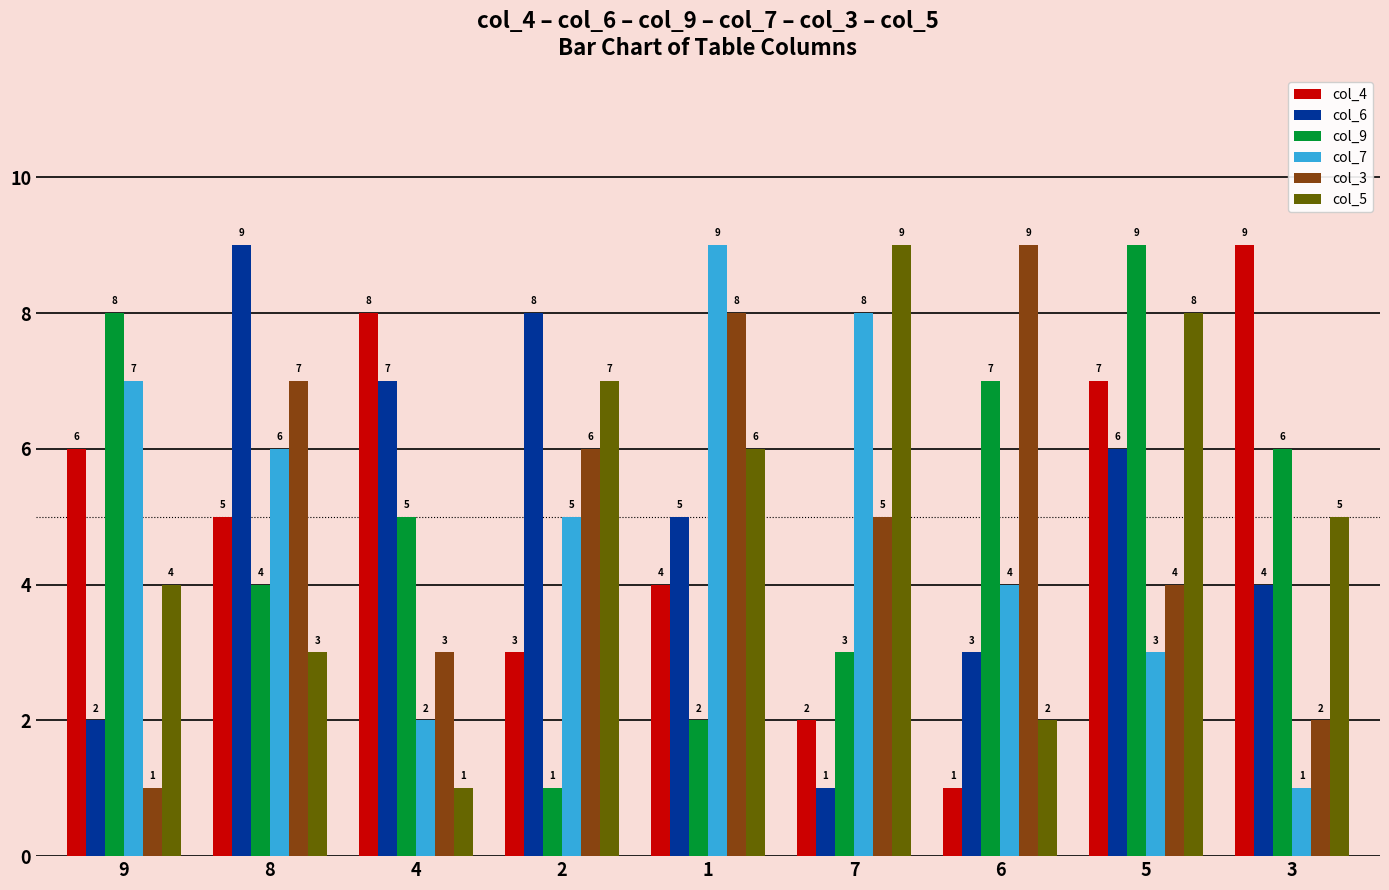

Where is col_9 nearest to the value 5?

4